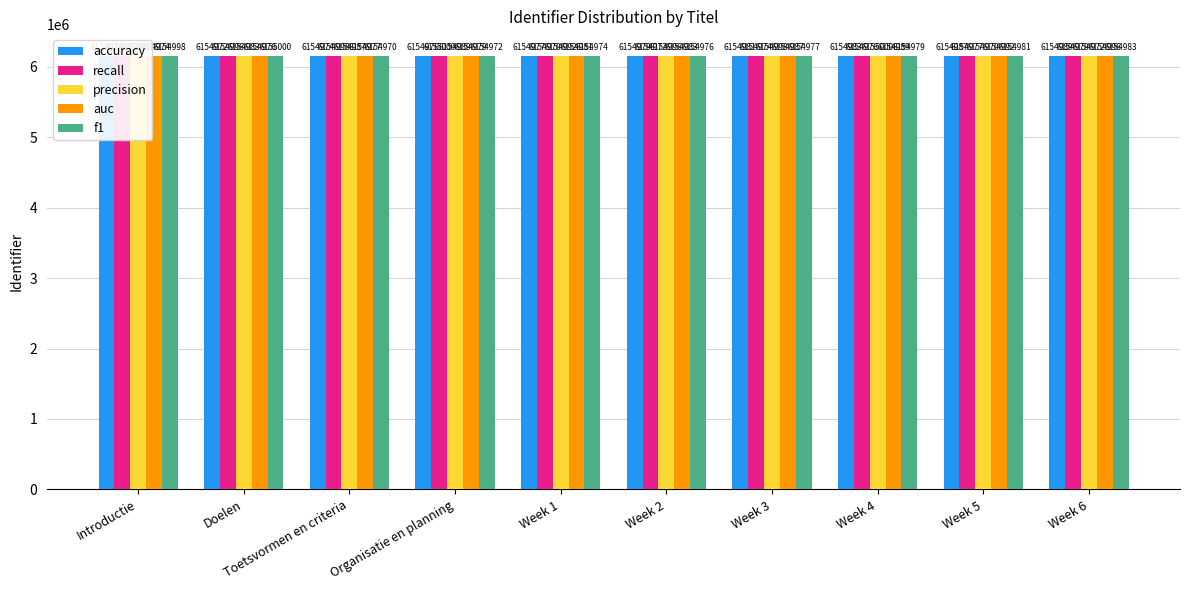

What is the approximate value of accuracy at Week 2, to the nearest 10?

6154980